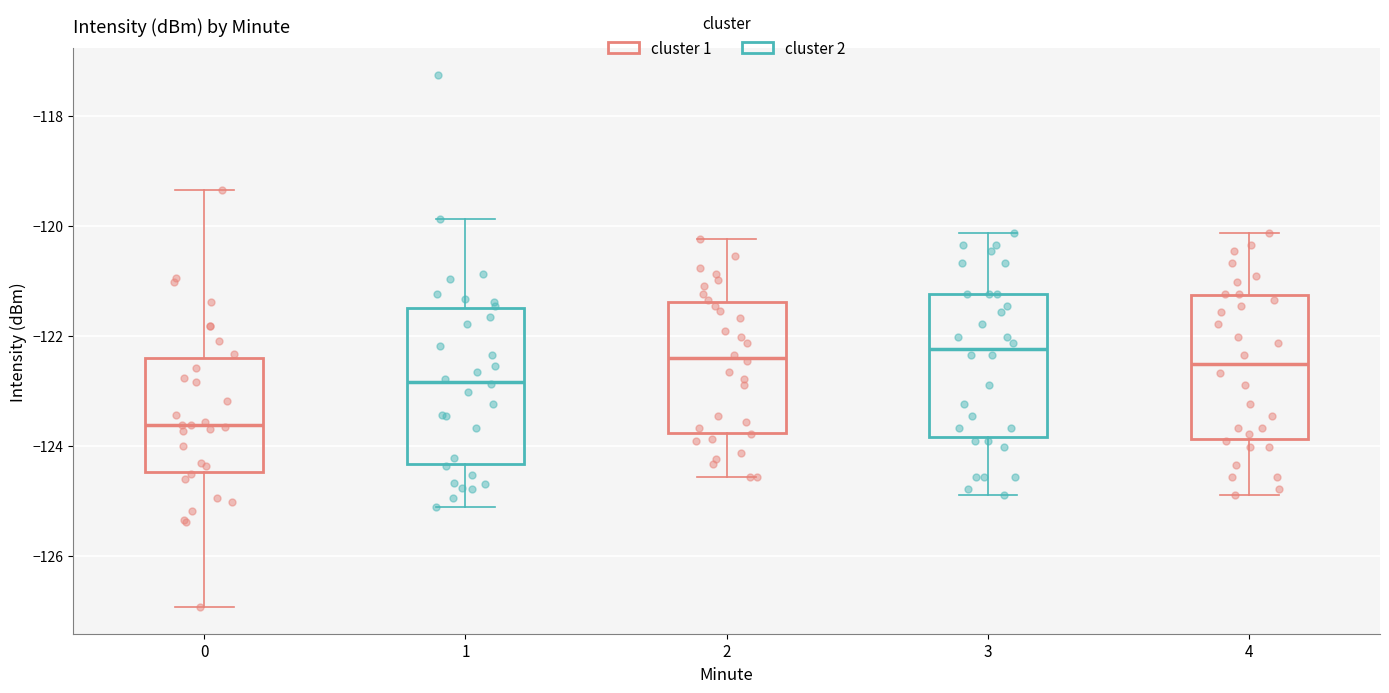

Which box has the lowest median line?

0